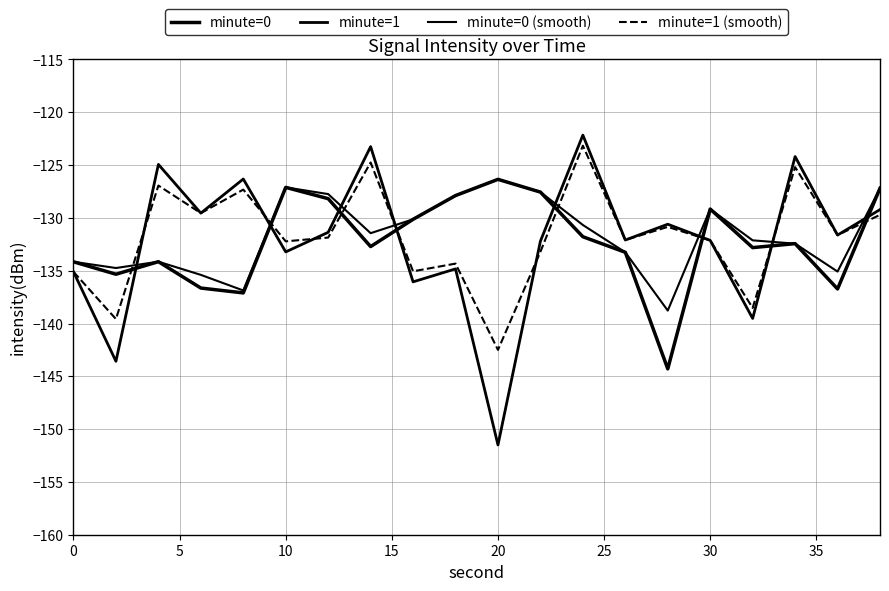

True or false: minute=0 (smooth) and minute=0 intersect in this chart.

False